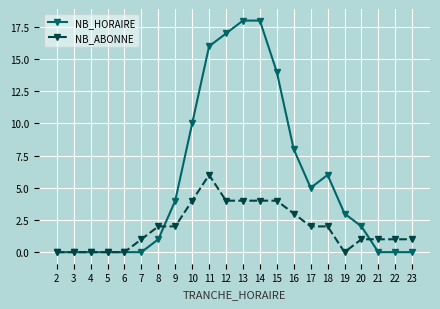

Reading left to right, list all the values displayed in this chart.

NB_HORAIRE: 2=0	3=0	4=0	5=0	6=0	7=0	8=1	9=4	10=10	11=16	12=17	13=18	14=18	15=14	16=8	17=5	18=6	19=3	20=2	21=0	22=0	23=0
NB_ABONNE: 2=0	3=0	4=0	5=0	6=0	7=1	8=2	9=2	10=4	11=6	12=4	13=4	14=4	15=4	16=3	17=2	18=2	19=0	20=1	21=1	22=1	23=1